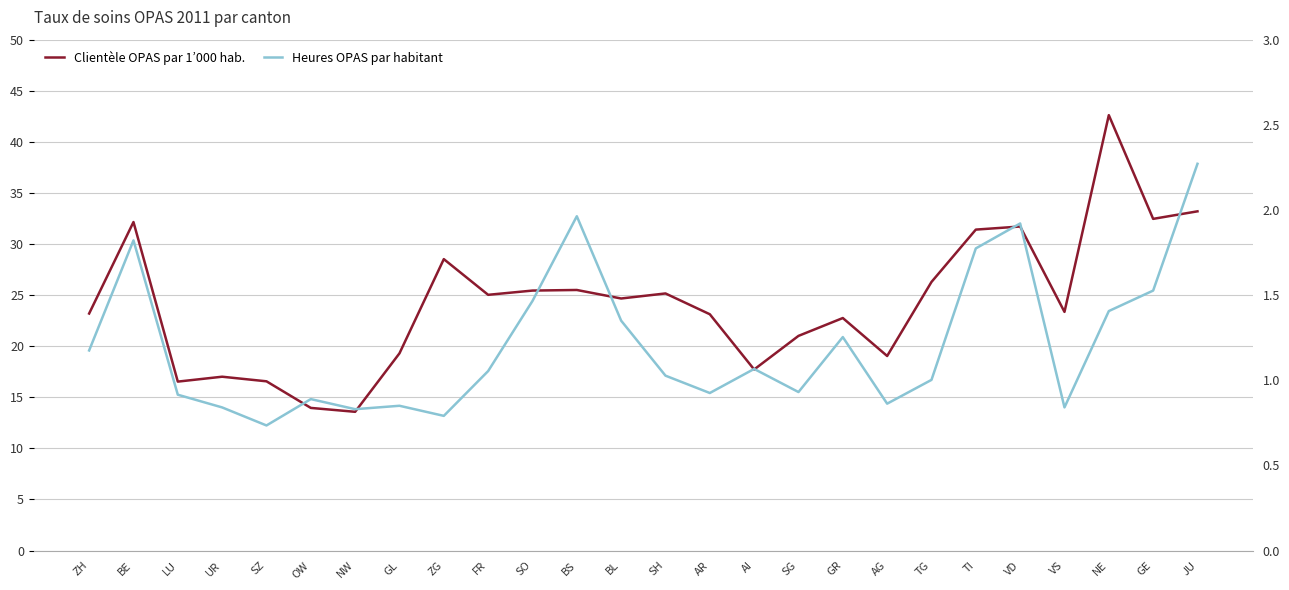

What is the label of the 14th point from the right?

BL